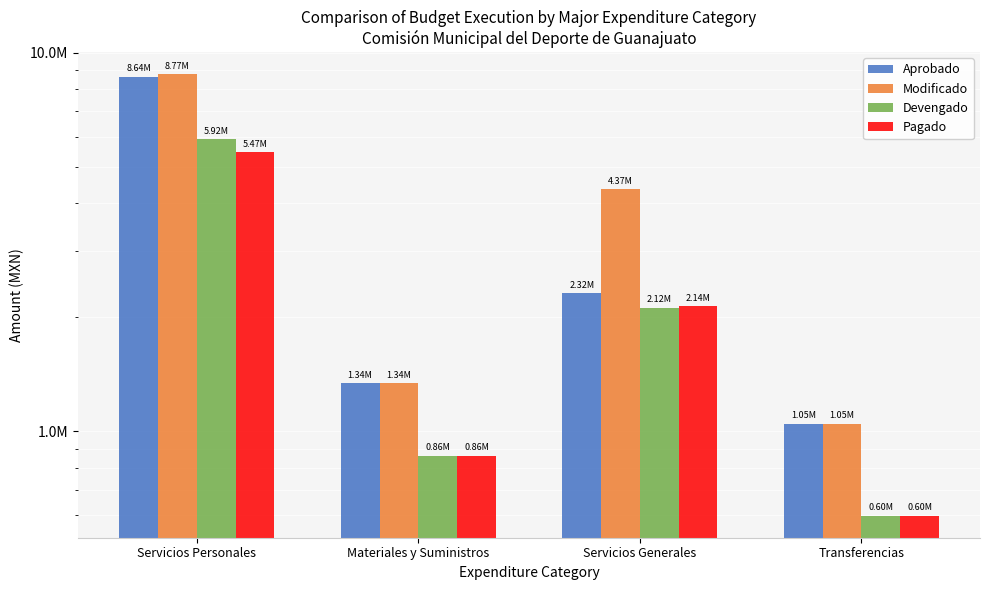

Reading left to right, list all the values displayed in this chart.

Aprobado: Servicios Personales=8640002.3	Materiales y Suministros=1339224.0	Servicios Generales=2317554.0	Transferencias=1048500.0
Modificado: Servicios Personales=8766002.3	Materiales y Suministros=1339224.0	Servicios Generales=4369771.8	Transferencias=1048500.0
Devengado: Servicios Personales=5921954.8	Materiales y Suministros=863496.6	Servicios Generales=2121856.9	Transferencias=599090.9
Pagado: Servicios Personales=5467301.6	Materiales y Suministros=863496.6	Servicios Generales=2137169.9	Transferencias=599090.9